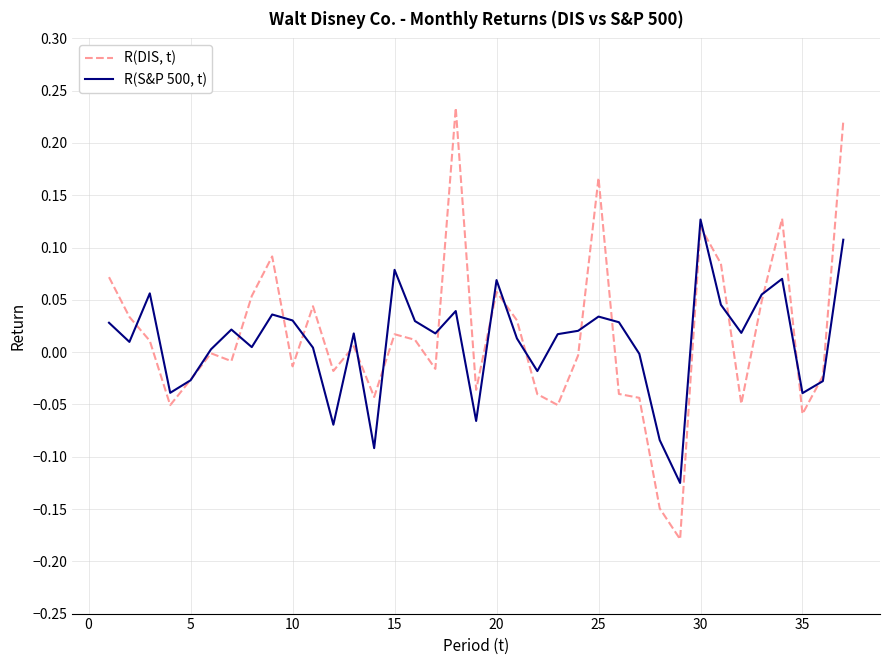

List the series in order of their overall mean, highest first.

R(DIS, t), R(S&P 500, t)